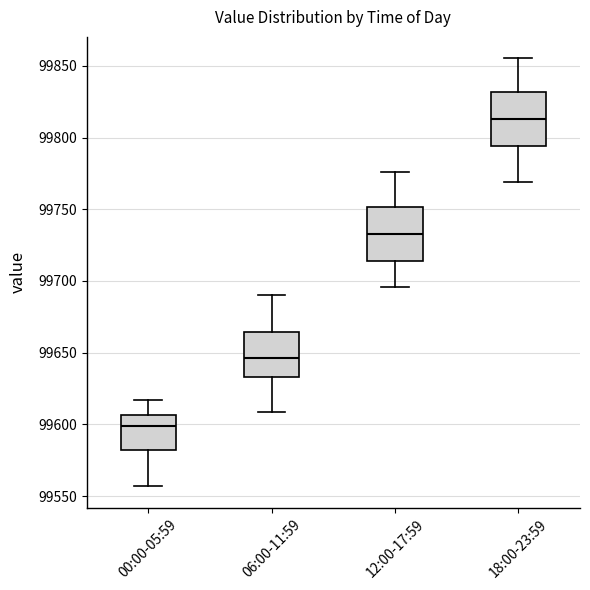

Reading left to right, read every box against the y-axis: the position of its median line, the range the box covers, and the ends of its whiskers. The values are not printed on the chart, so give them approximately, as read against the axis.

00:00-05:59: median 99600, box 99580 to 99605, whiskers 99555 to 99615
06:00-11:59: median 99645, box 99635 to 99665, whiskers 99610 to 99690
12:00-17:59: median 99735, box 99715 to 99750, whiskers 99695 to 99775
18:00-23:59: median 99815, box 99795 to 99830, whiskers 99770 to 99855